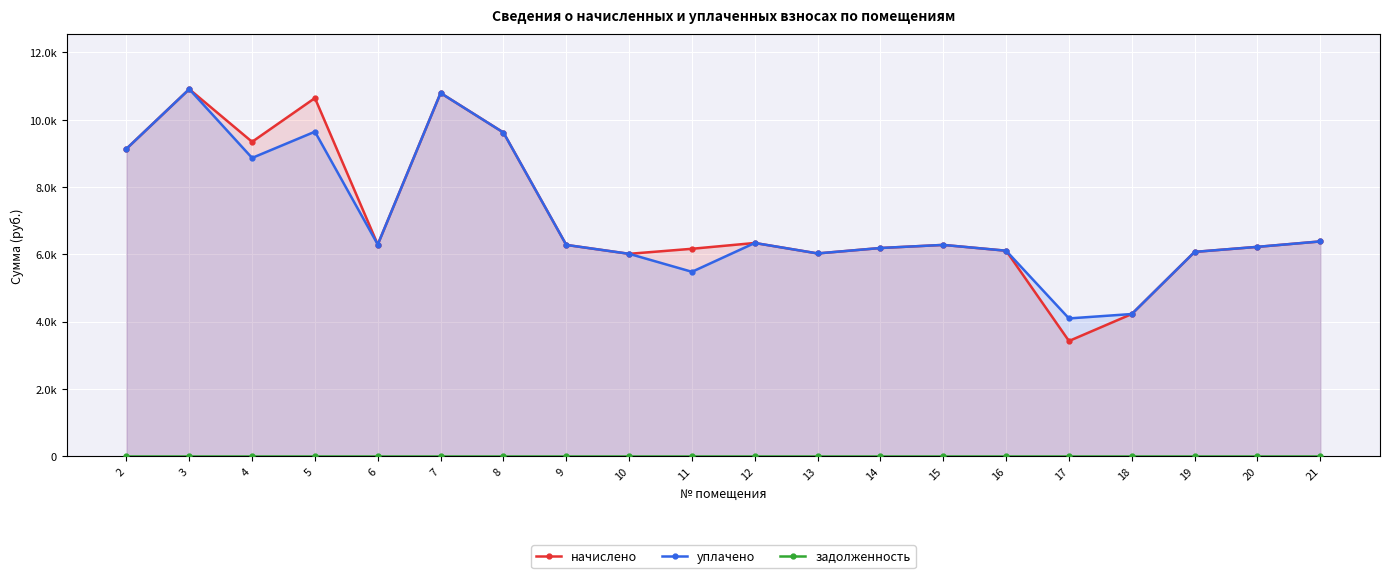

True or false: уплачено and задолженность cross at least once.

False